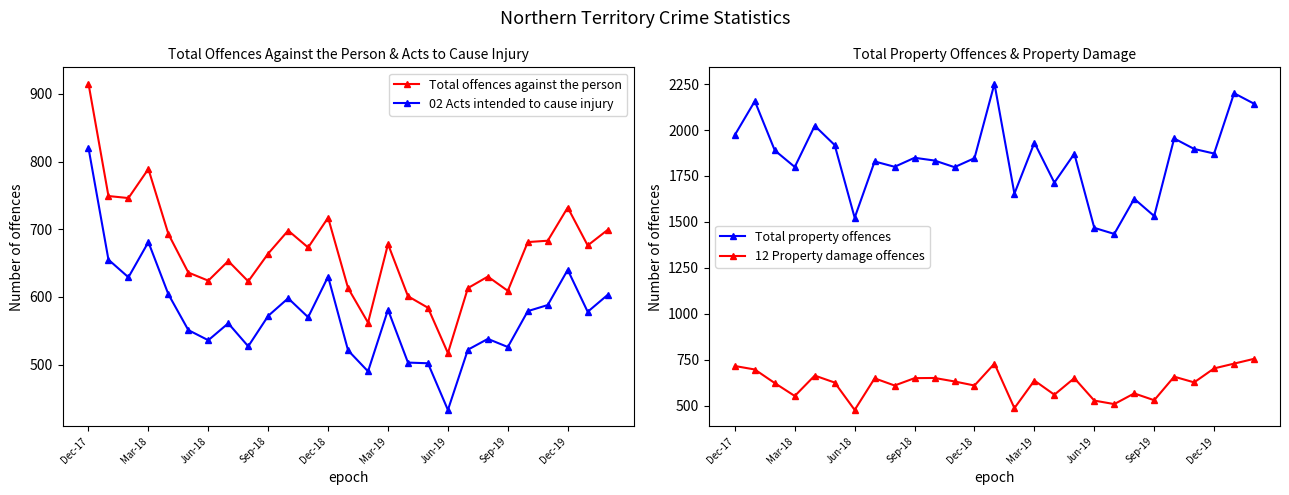

Where is the first local minimum for 12 Property damage offences?

Mar-18